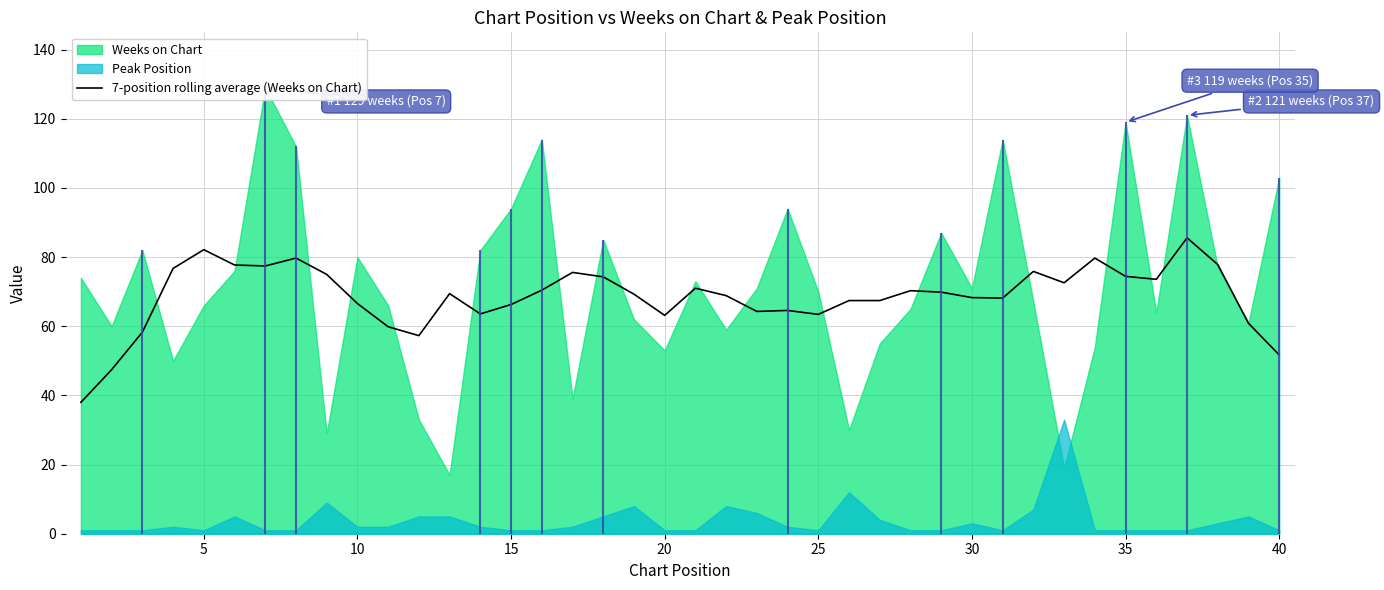

What is the lowest value of the 7-position rolling average (Weeks on Chart) series?

38.0